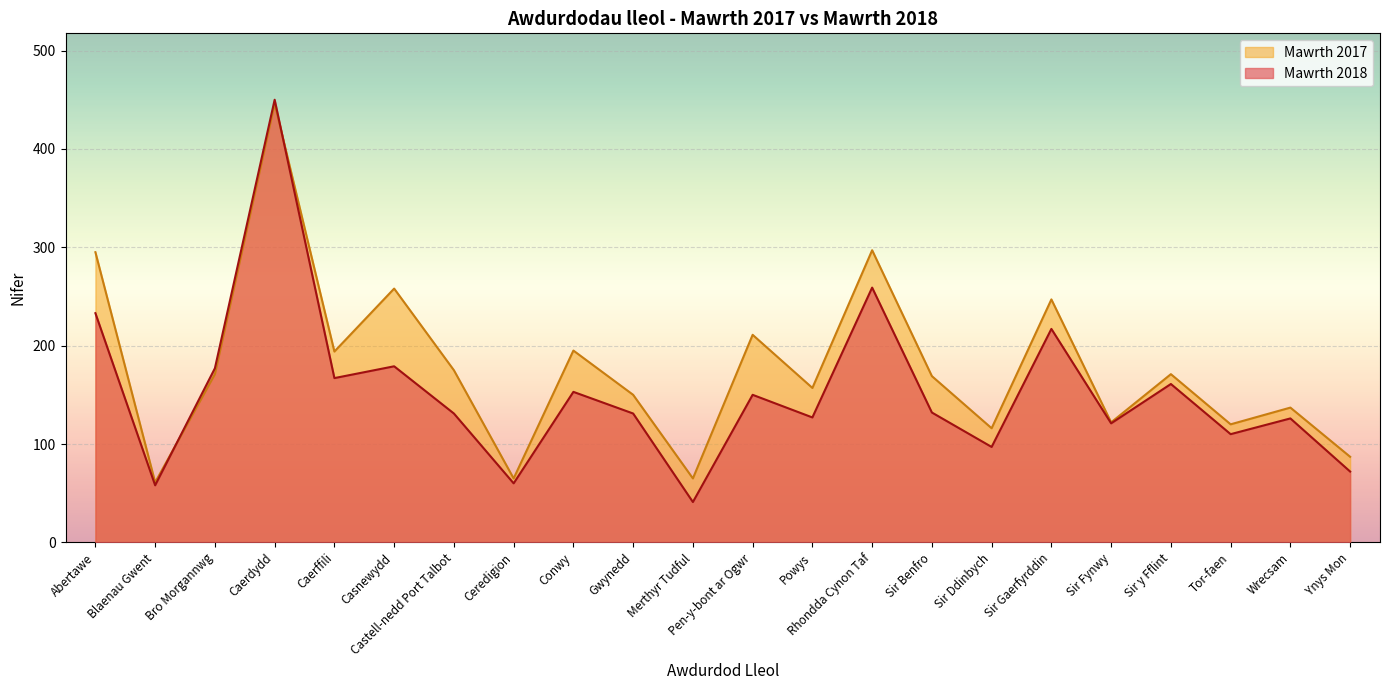

Where does the Mawrth 2018 series first go above 132?

Abertawe